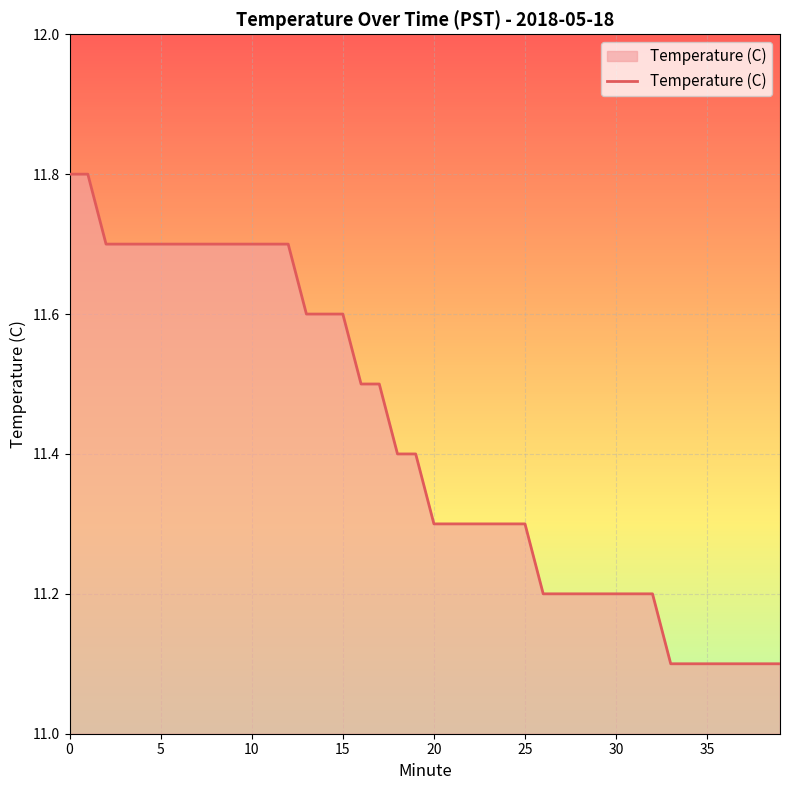

What is the average value?

11.4